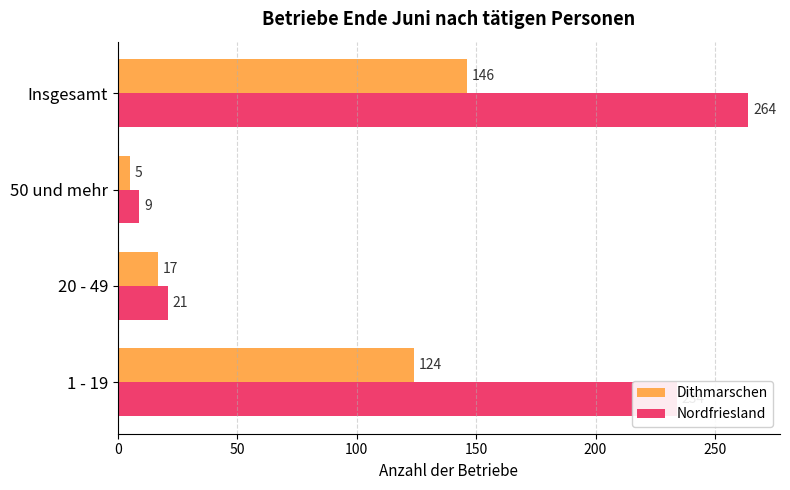

What is the highest value of the Dithmarschen series?

146